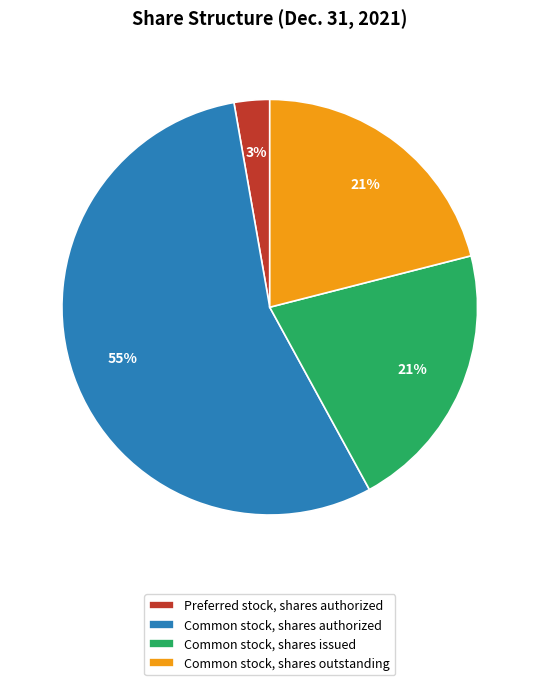

What percentage is the Common stock, shares issued slice, to the nearest percent?

21%